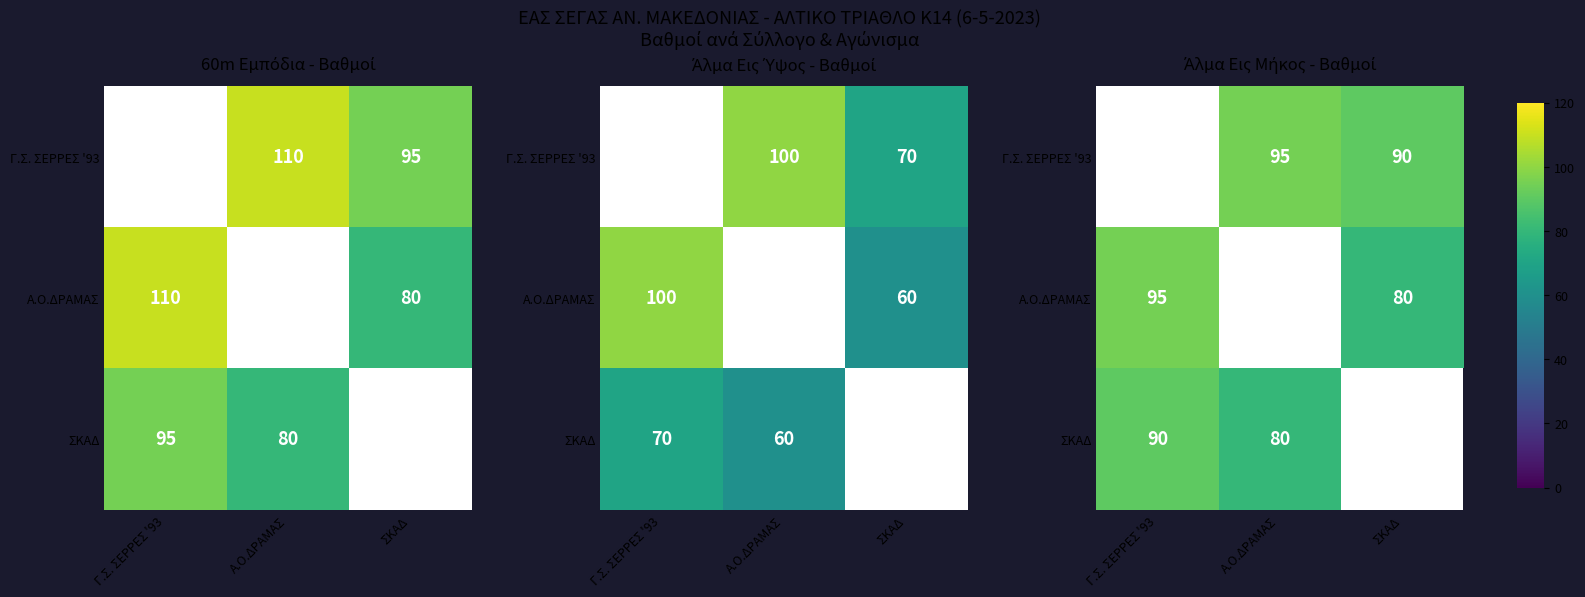

How many positive values does the Γ.Σ. ΣΕΡΡΕΣ '93 series have?

2